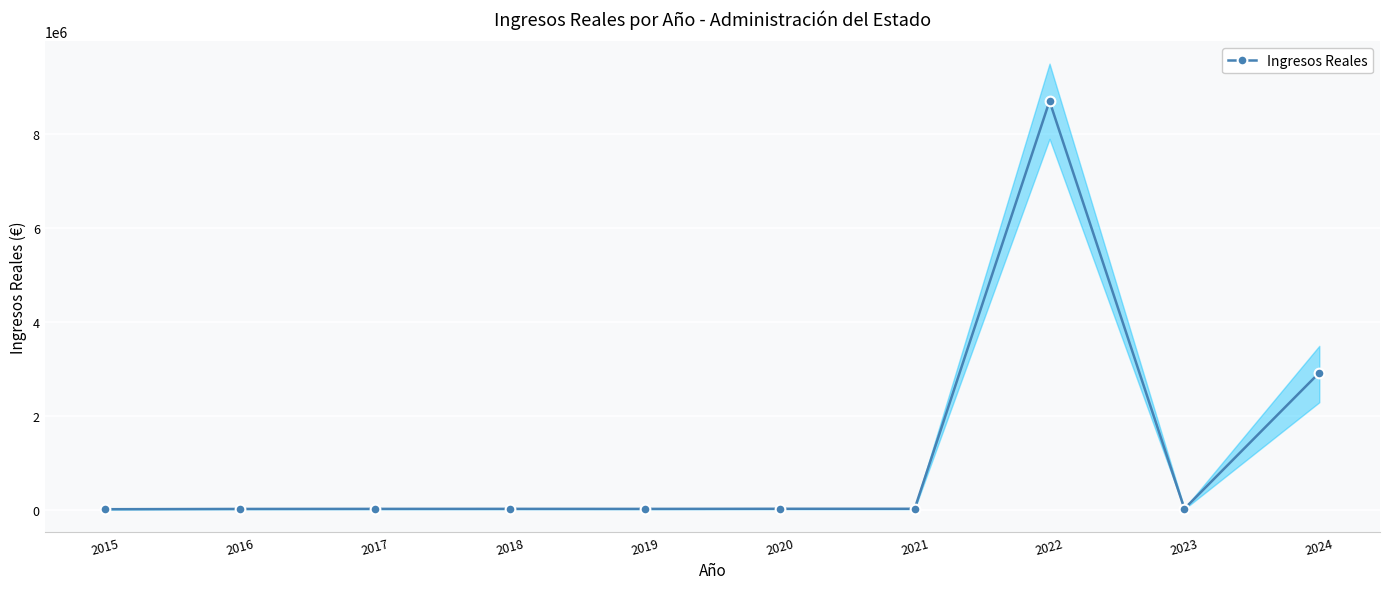

Rank the categories by value from highest to lowest.

2022, 2024, 2023, 2021, 2020, 2018, 2017, 2019, 2016, 2015